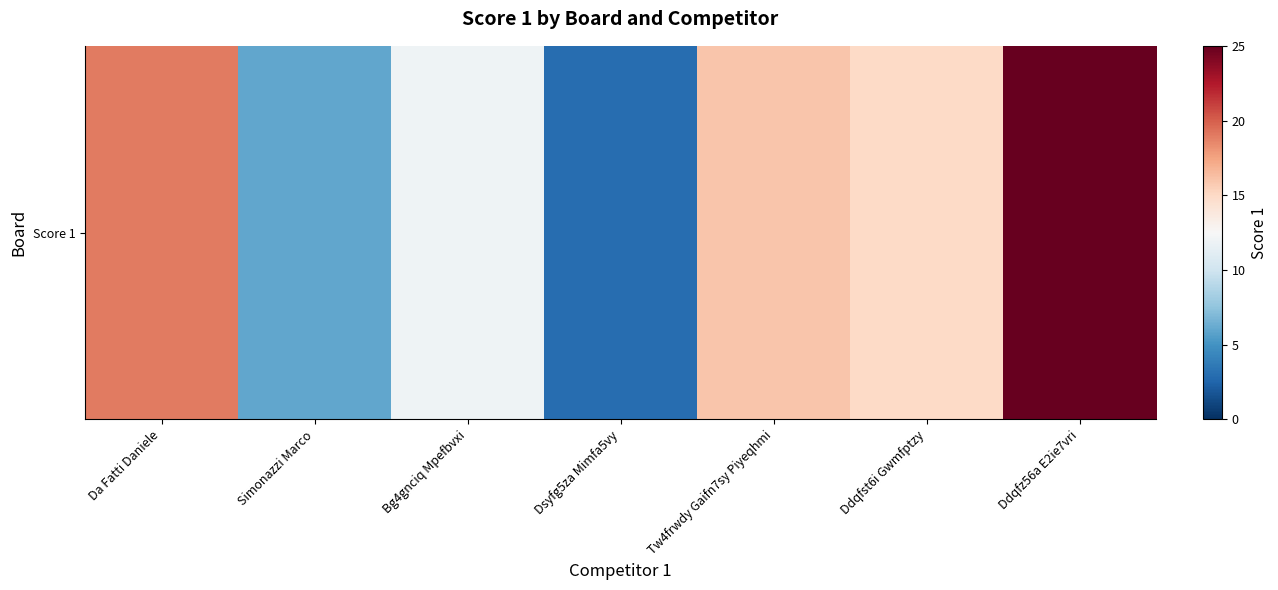

Reading left to right, transcribe all the data shown in this chart.

19	6	12	3	16	15	25